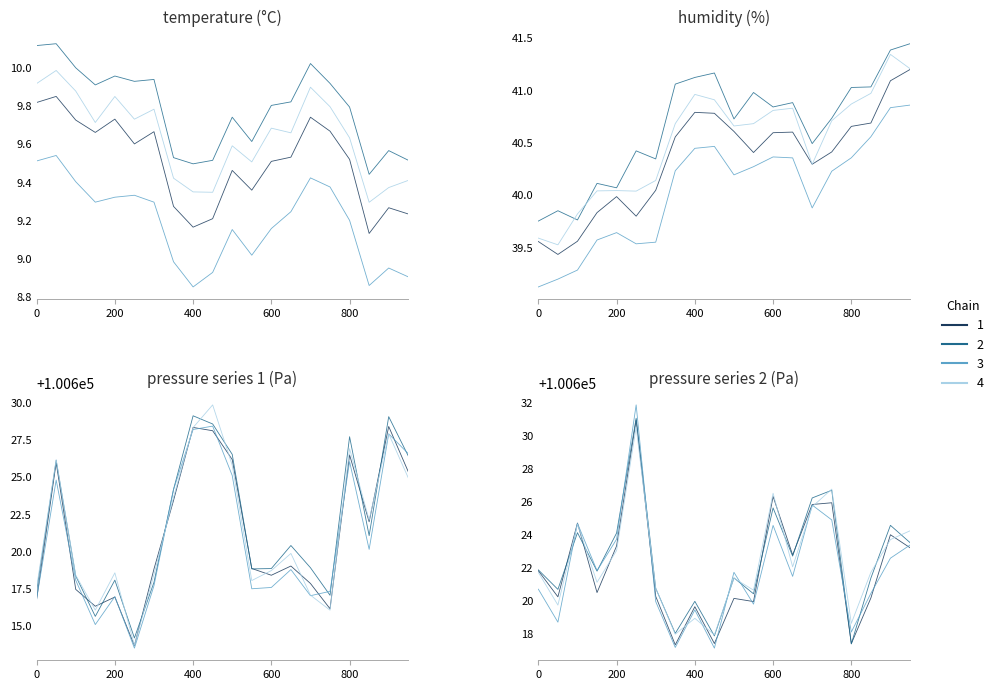

What value does the Chain 4 series have at 16?

100618.7